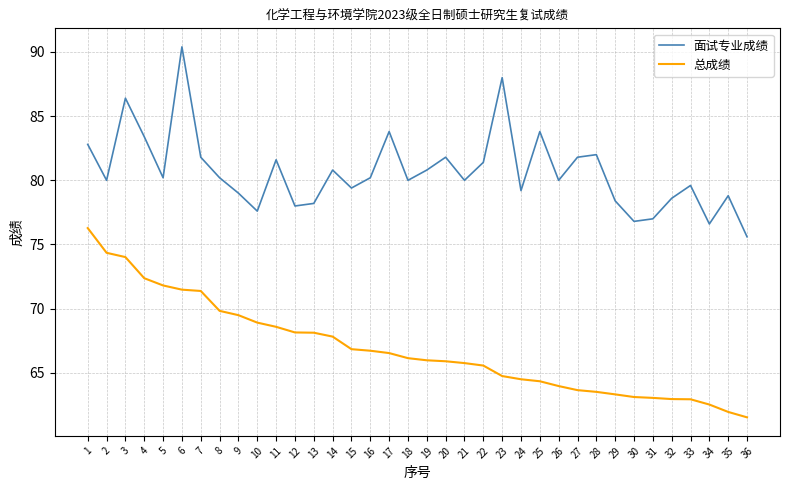

True or false: 总成绩 and 面试专业成绩 cross at least once.

False